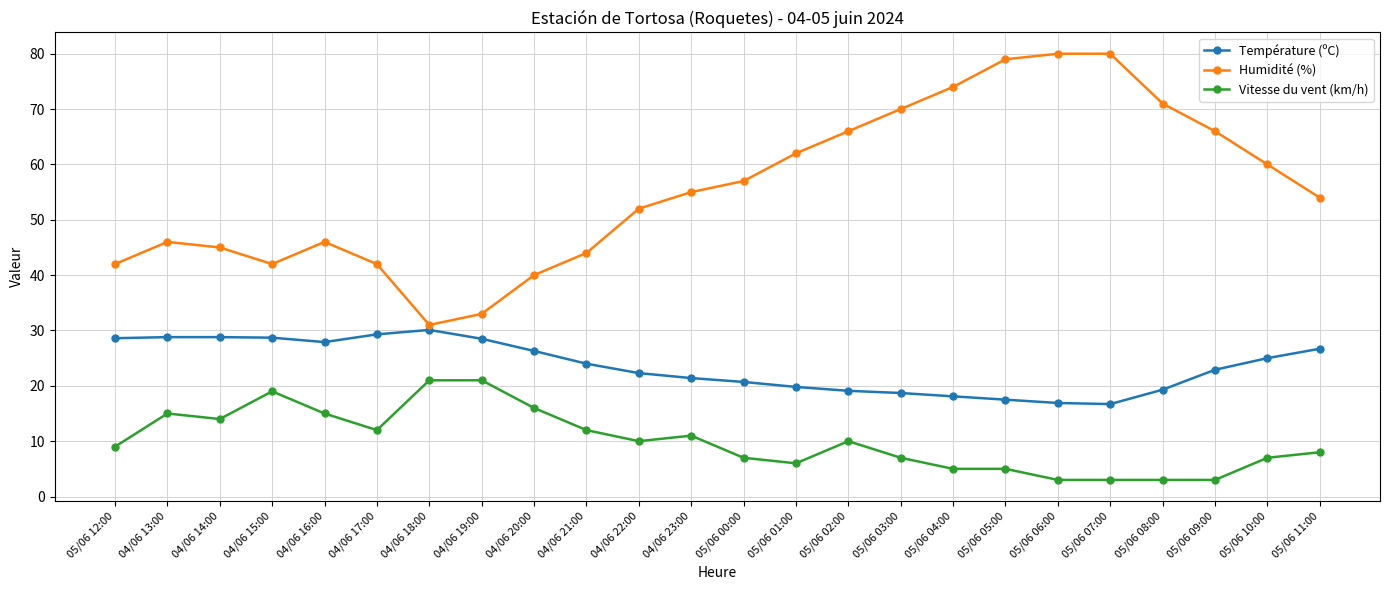

What are all the series names shown in the legend?

Température (ºC), Humidité (%), Vitesse du vent (km/h)